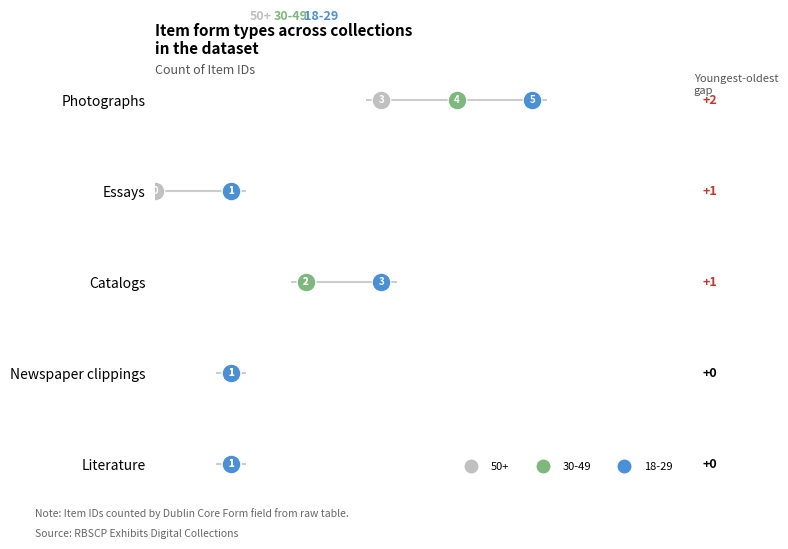

What is the total value across all series at Literature?

3